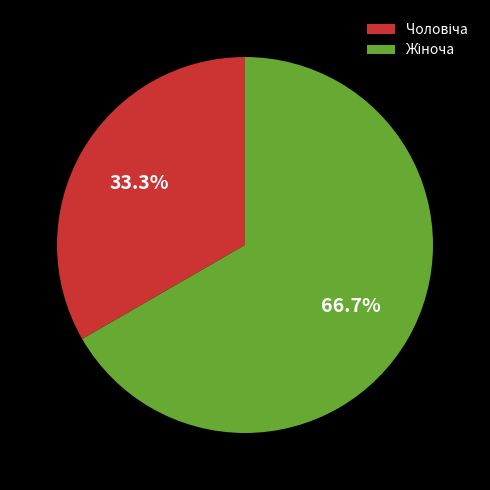

Is there a majority slice in this chart?

Yes